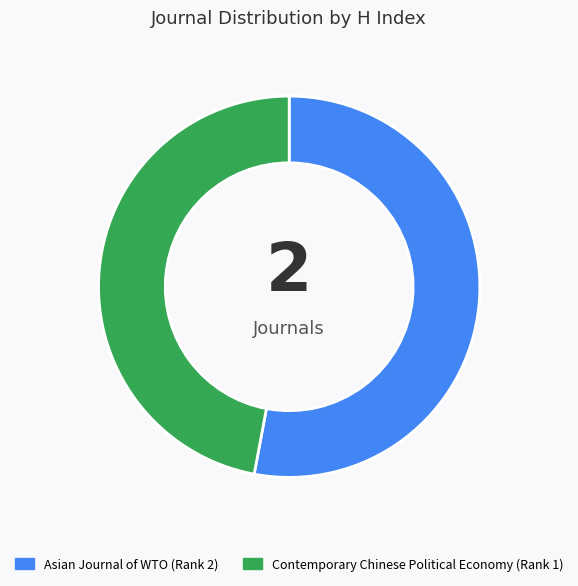

Rank the categories by value from lowest to highest.

Contemporary Chinese Political Economy, Asian Journal of WTO